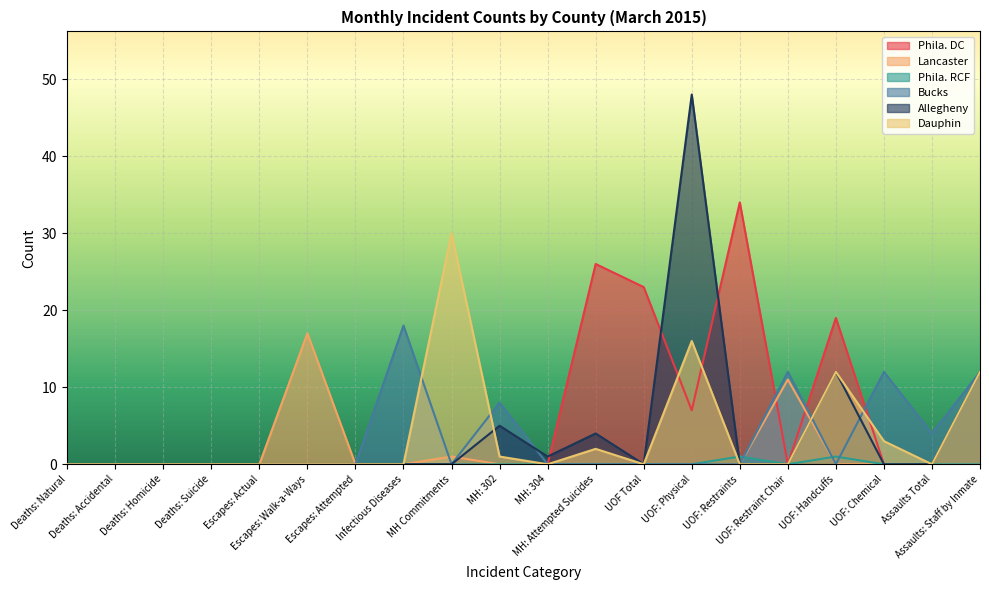

How many lines are shown in the chart?

6